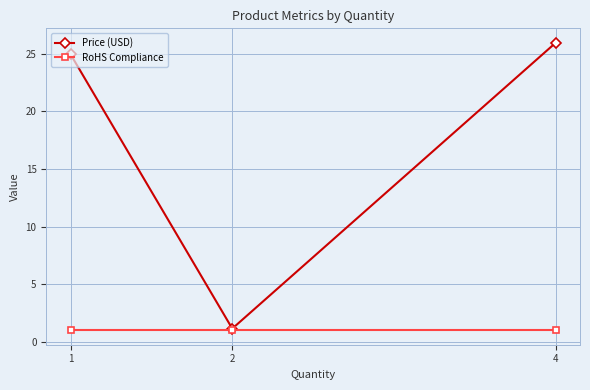

The Price (USD) series shows 38.3 at 4. True or false?

False